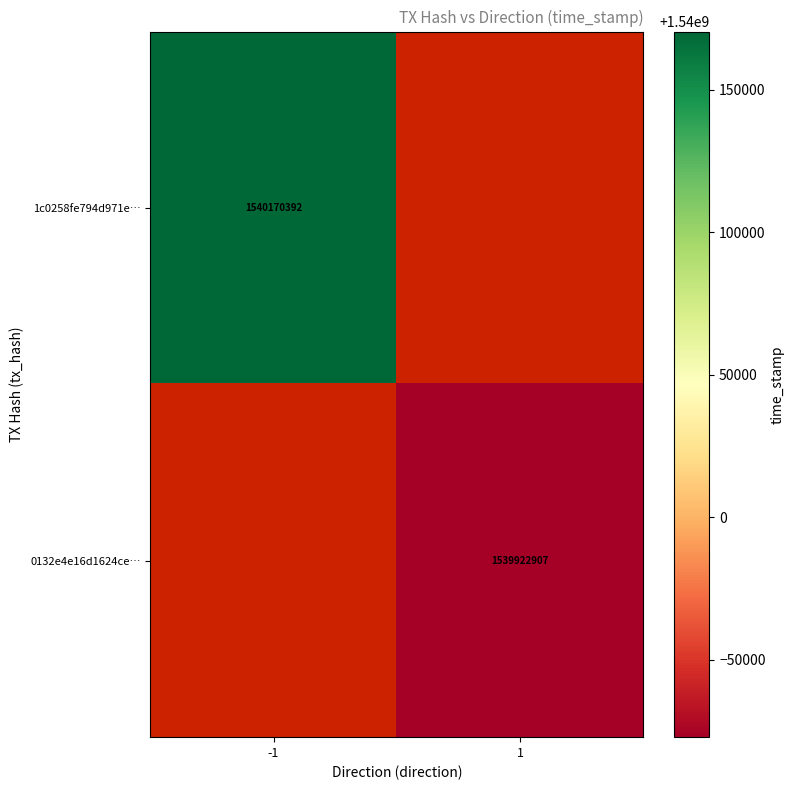

True or false: 1c0258fe794d971e… has a value of 930564538.1 at -1.

False